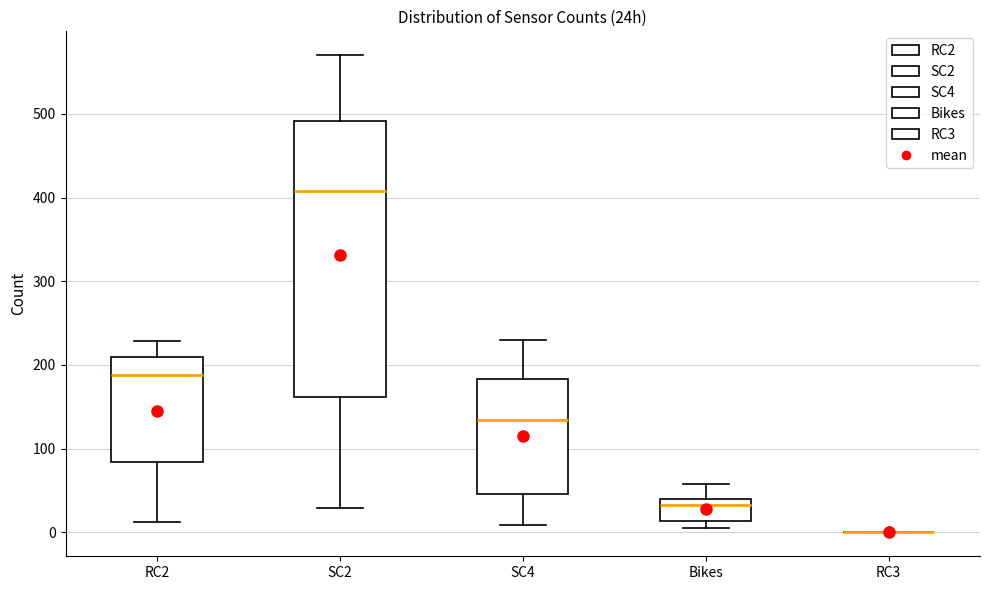

Reading left to right, read every box against the y-axis: the position of its median line, the range the box covers, and the ends of its whiskers. The values are not printed on the chart, so give them approximately, as read against the axis.

RC2: median 190, box 80 to 210, whiskers 10 to 230
SC2: median 410, box 160 to 490, whiskers 30 to 570
SC4: median 130, box 50 to 180, whiskers 10 to 230
Bikes: median 30, box 10 to 40, whiskers 10 (just below the box's lower edge) to 60
RC3: box collapsed to a line at 0, whiskers 0 to 0